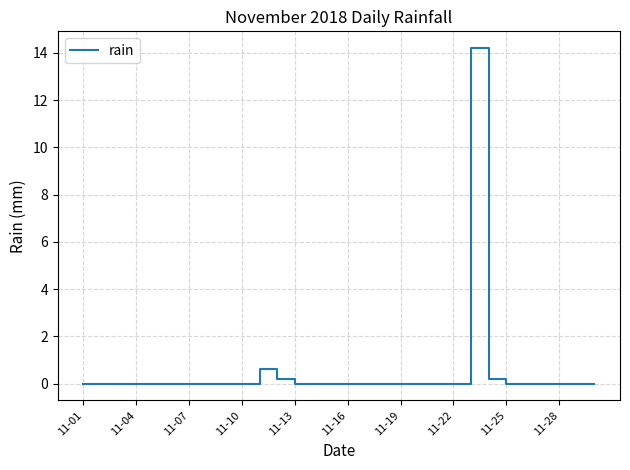

Reading left to right, transcribe all the data shown in this chart.

0.0	0.0	0.0	0.0	0.0	0.0	0.0	0.0	0.0	0.0	0.6	0.2	0.0	0.0	0.0	0.0	0.0	0.0	0.0	0.0	0.0	0.0	14.2	0.2	0.0	0.0	0.0	0.0	0.0	0.0